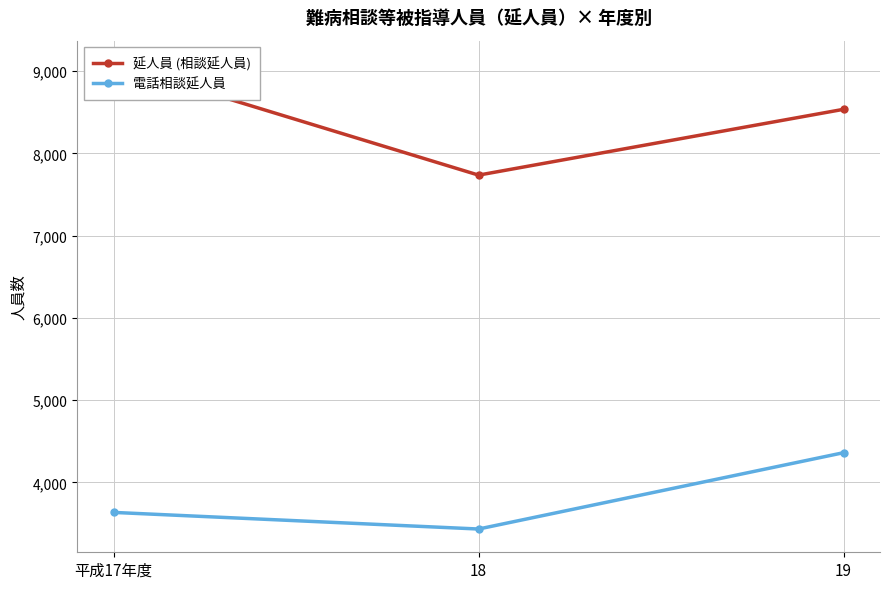

The 電話相談延人員 series shows 1688 at 平成17年度. True or false?

False